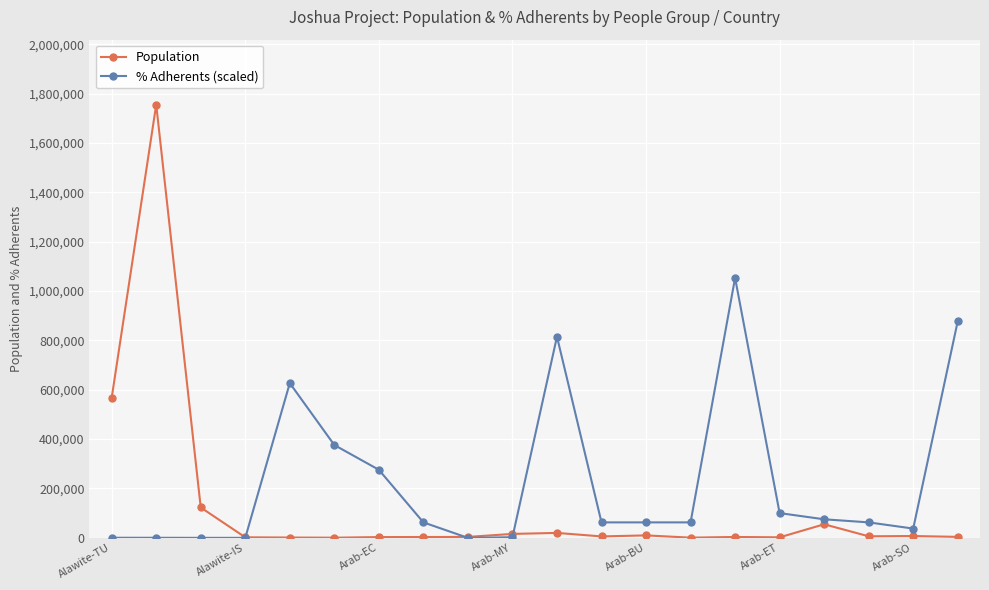

True or false: % Adherents (scaled) has more than 2 points higher than both neighbors.

True